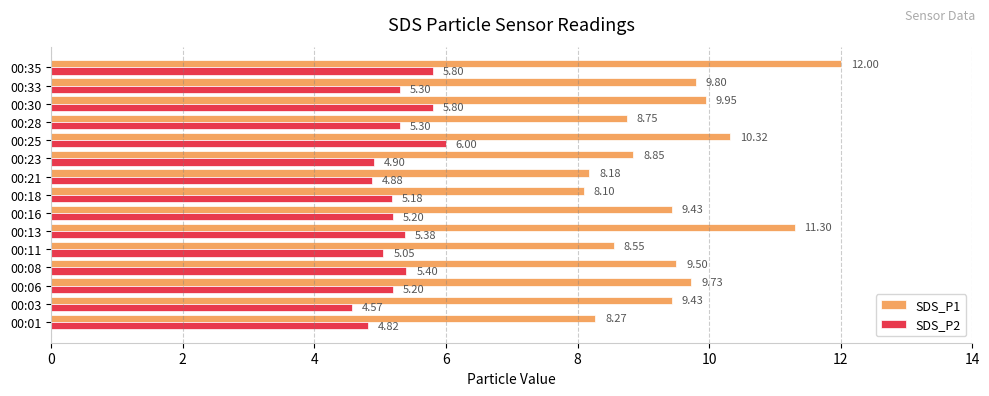

Between 00:18 and 00:28, which series saw the biggest shift?

SDS_P1